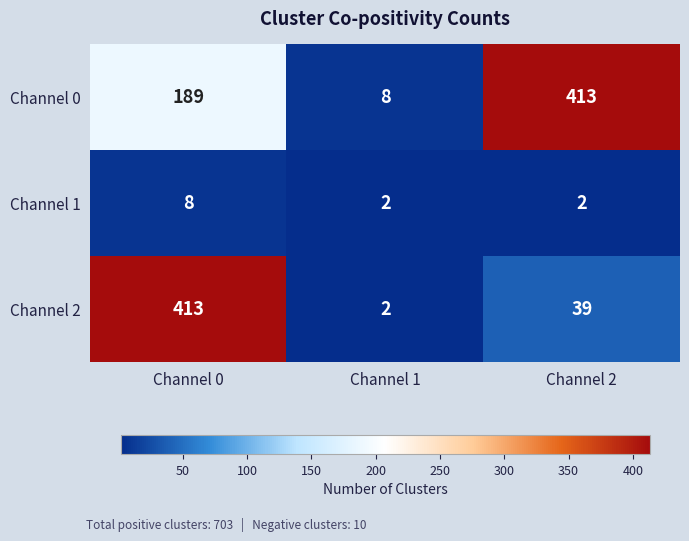

How many distinct data groups are displayed?

3